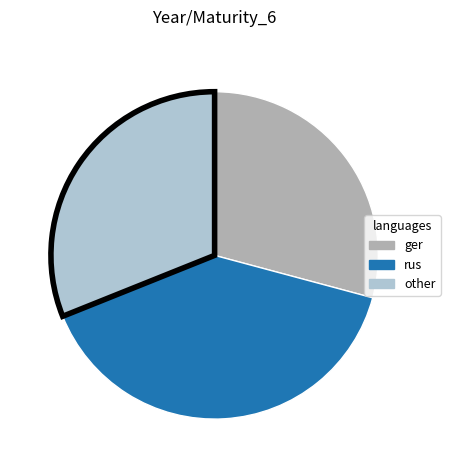

Is there any slice that represents more than half of the pie?

No